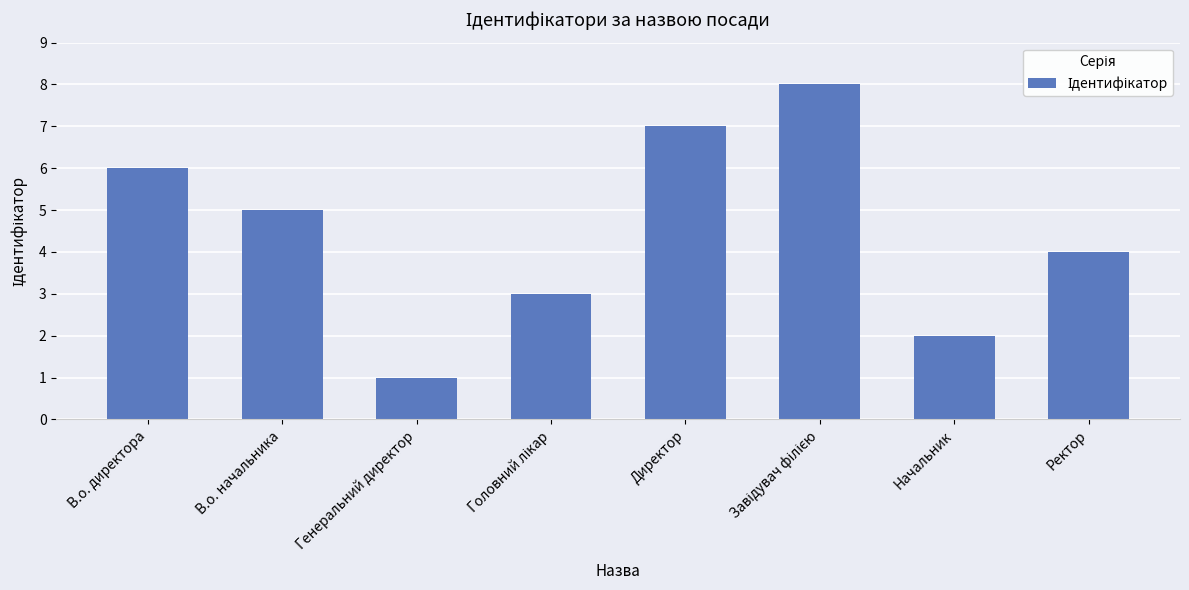

Count the number of categories in the chart.

8